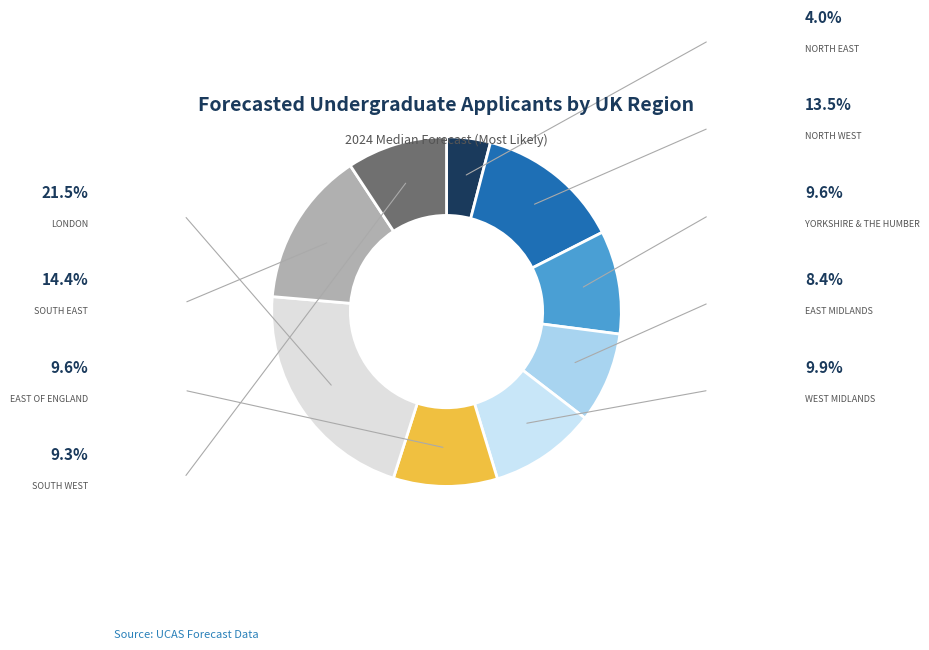

Which slice is the smallest?

North East